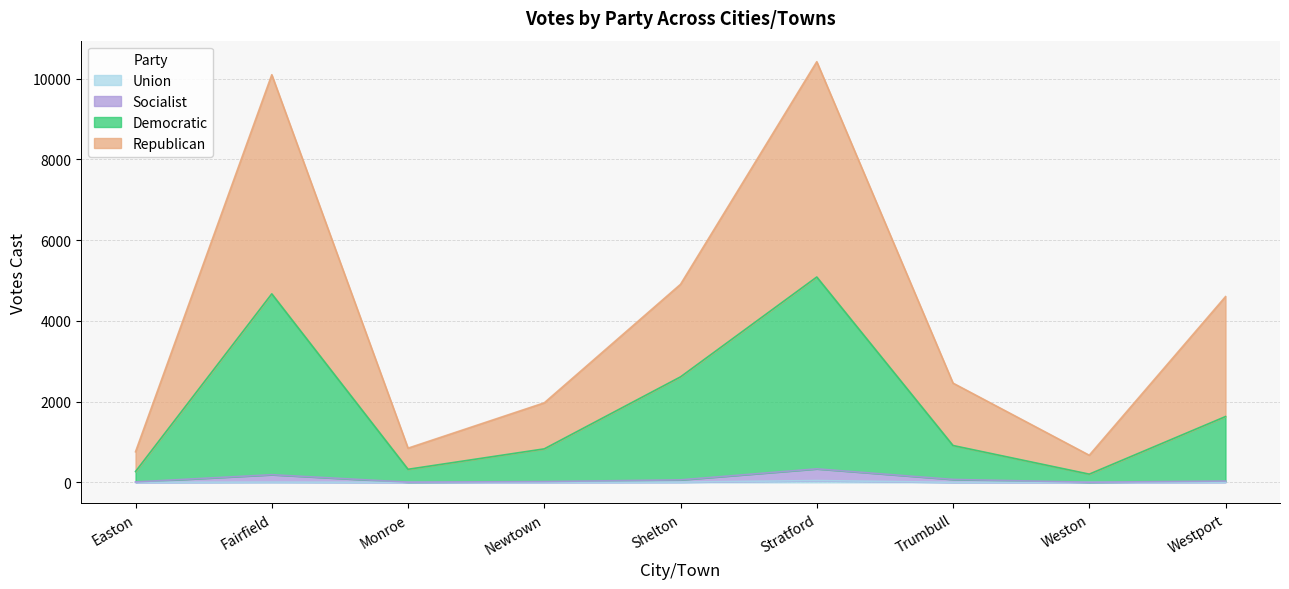

At which category is the sum across all series the highest?

Stratford